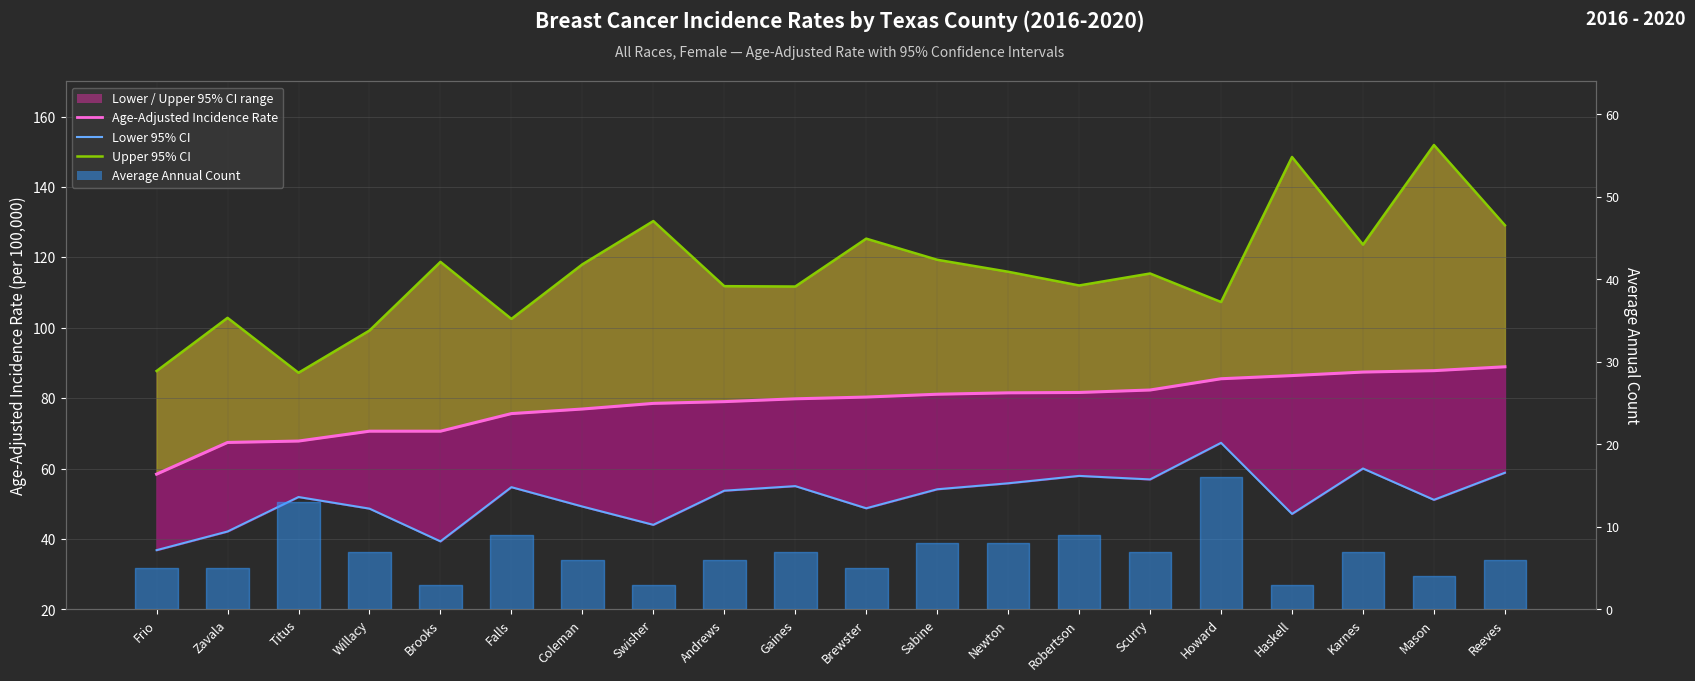

What is the total value across all series at Gaines?

246.5